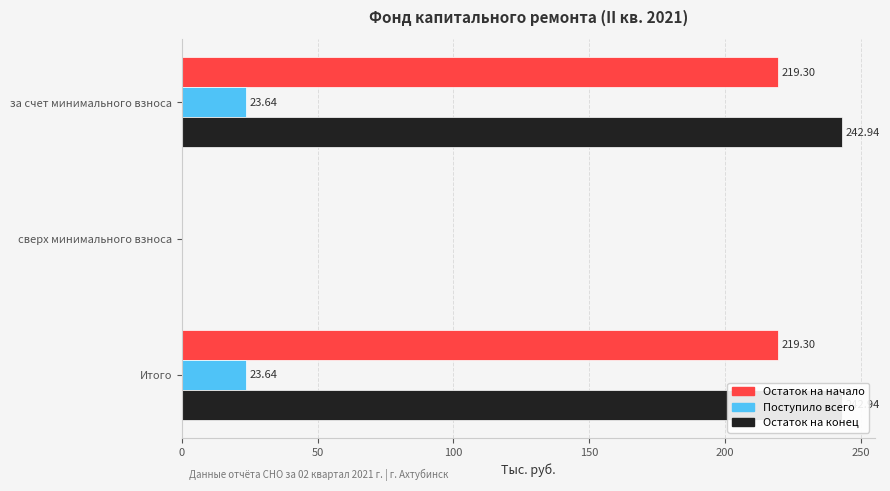

What is the sum of all Остаток на конец values?

485.9